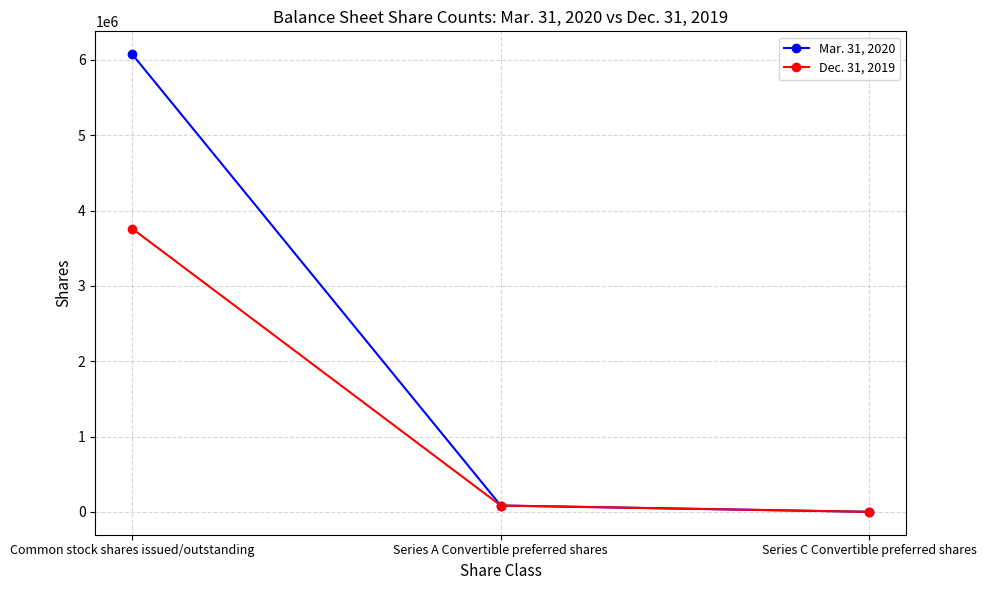

At which label does Mar. 31, 2020 first exceed 85581?

Common stock shares issued/outstanding